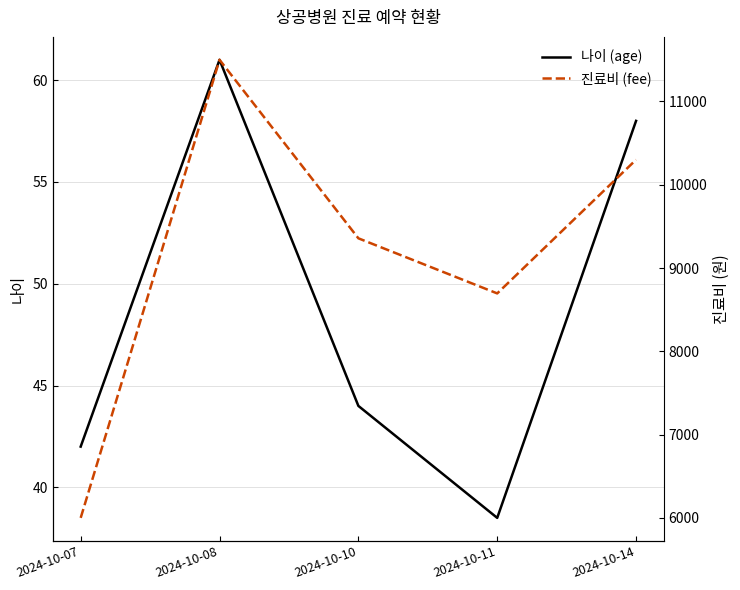

Rank the categories by 나이 (age) value from lowest to highest.

2024-10-11, 2024-10-07, 2024-10-10, 2024-10-14, 2024-10-08